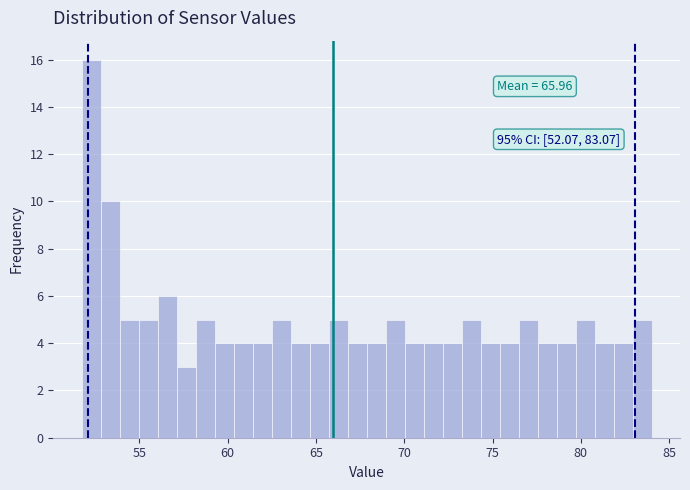

Around what value on the x-axis is the tallest bar? Give the approximate position of its centre, as read against the axis.

52.5